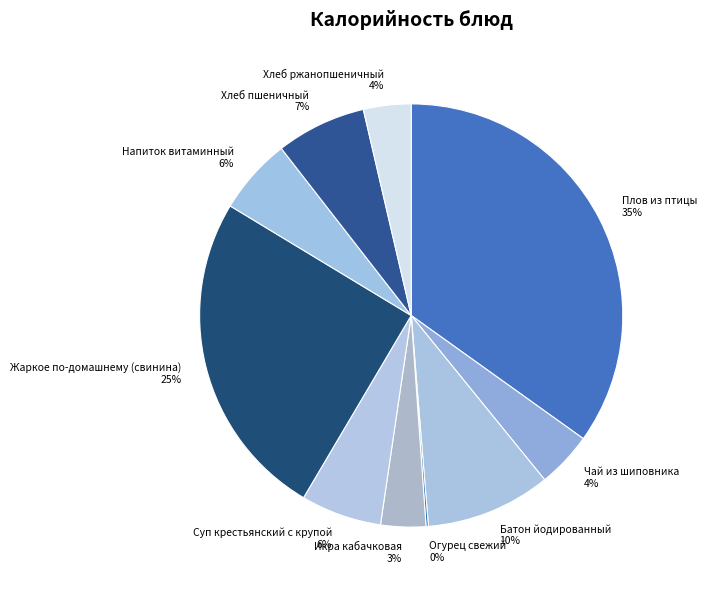

The Чай из шиповника slice represents 4% of the pie. True or false?

True